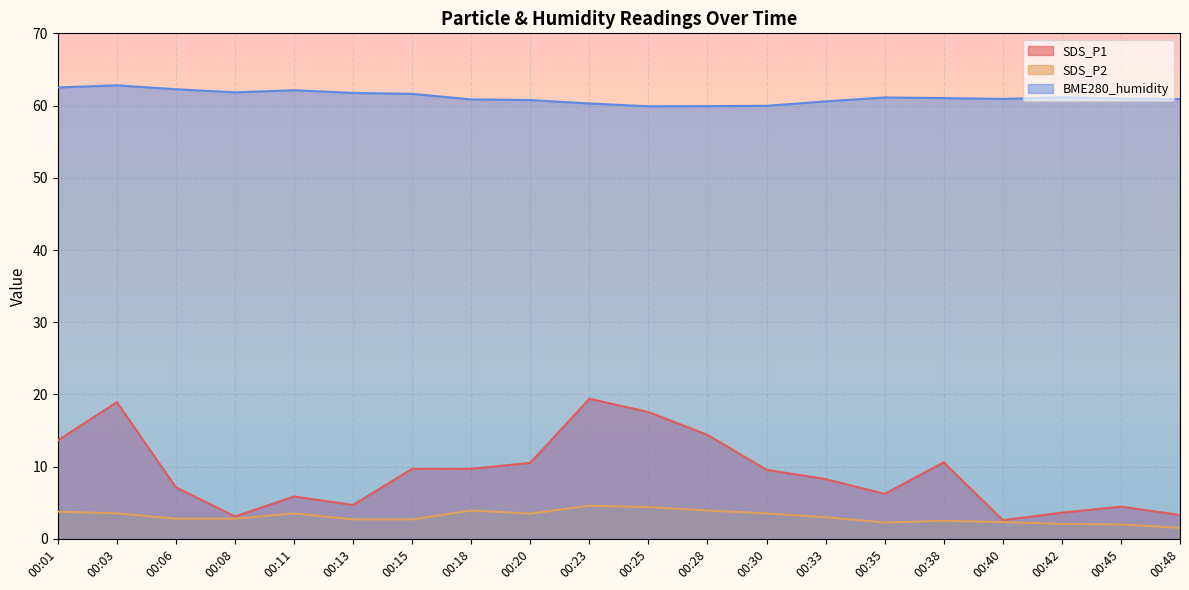

Reading left to right, extract all data points from this chart.

SDS_P1: 00:01=13.6	00:03=18.9	00:06=7.1	00:08=3.1	00:11=5.9	00:13=4.7	00:15=9.7	00:18=9.7	00:20=10.5	00:23=19.4	00:25=17.6	00:28=14.4	00:30=9.6	00:33=8.3	00:35=6.2	00:38=10.6	00:40=2.6	00:42=3.6	00:45=4.5	00:48=3.3
SDS_P2: 00:01=3.8	00:03=3.5	00:06=2.8	00:08=2.8	00:11=3.5	00:13=2.7	00:15=2.7	00:18=3.9	00:20=3.5	00:23=4.6	00:25=4.4	00:28=3.9	00:30=3.5	00:33=3.0	00:35=2.3	00:38=2.5	00:40=2.3	00:42=2.1	00:45=2.0	00:48=1.5
BME280_humidity: 00:01=62.5	00:03=62.8	00:06=62.3	00:08=61.8	00:11=62.1	00:13=61.8	00:15=61.6	00:18=60.9	00:20=60.8	00:23=60.3	00:25=59.9	00:28=59.9	00:30=60.0	00:33=60.6	00:35=61.1	00:38=61.0	00:40=60.9	00:42=61.1	00:45=61.0	00:48=60.9